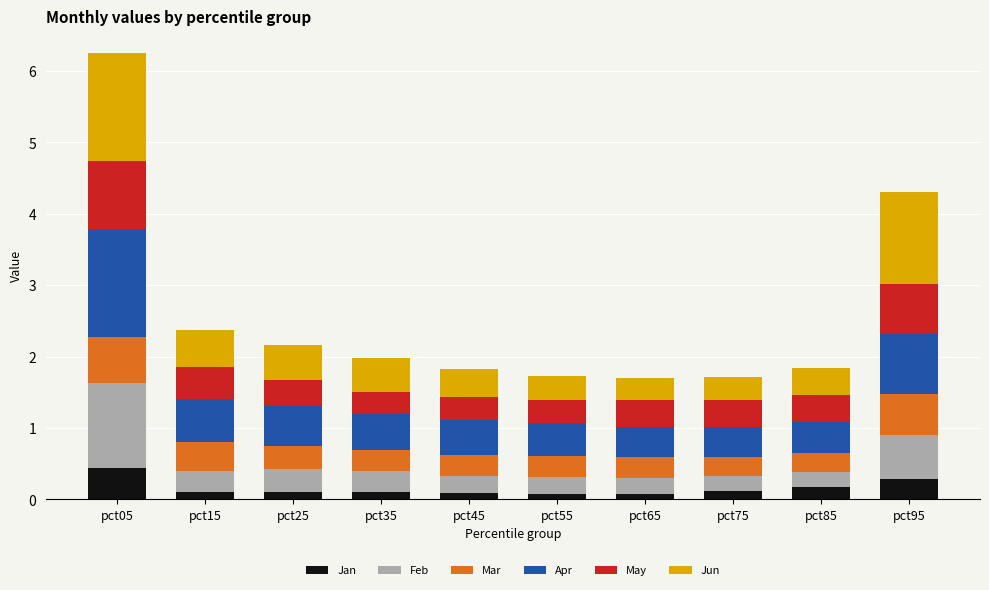

Which category has the highest value in the Jan series?

pct05